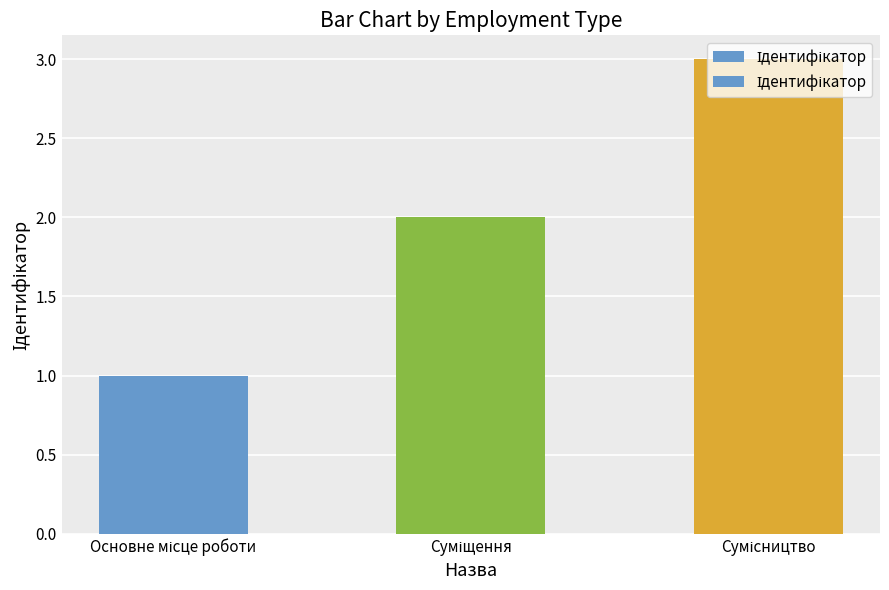

What is the greatest value displayed?

3